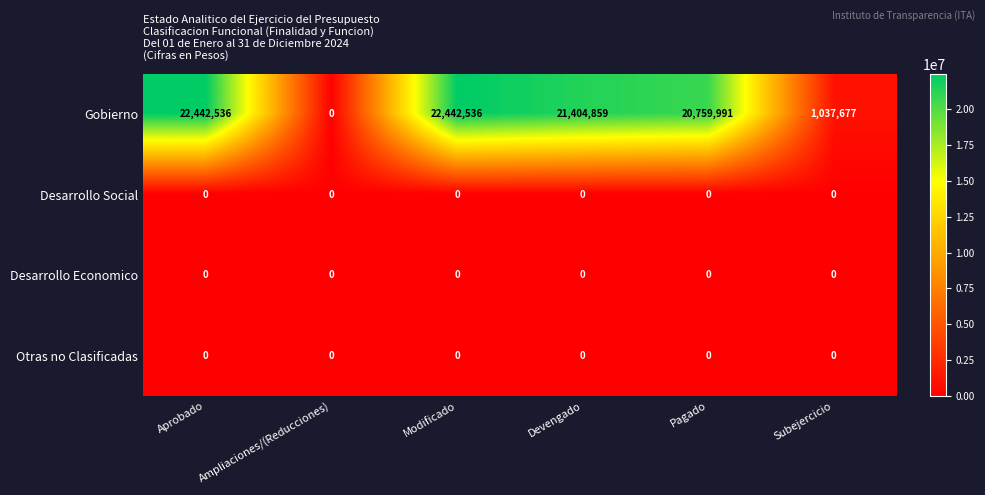

What is the total value across all series at Pagado?

20759991